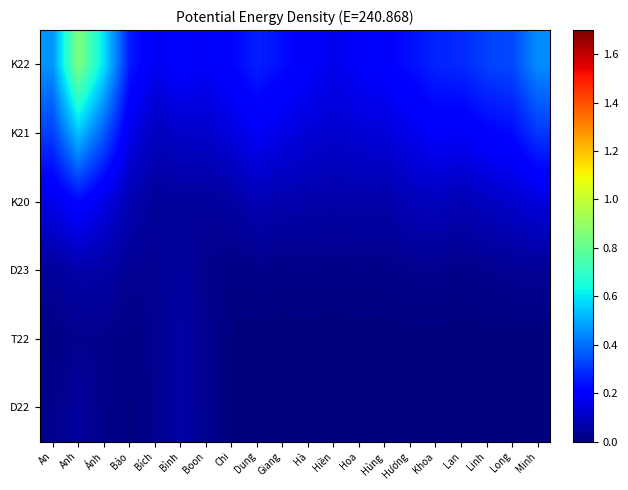

Which series changed the most between Anh and Hùng?

K22